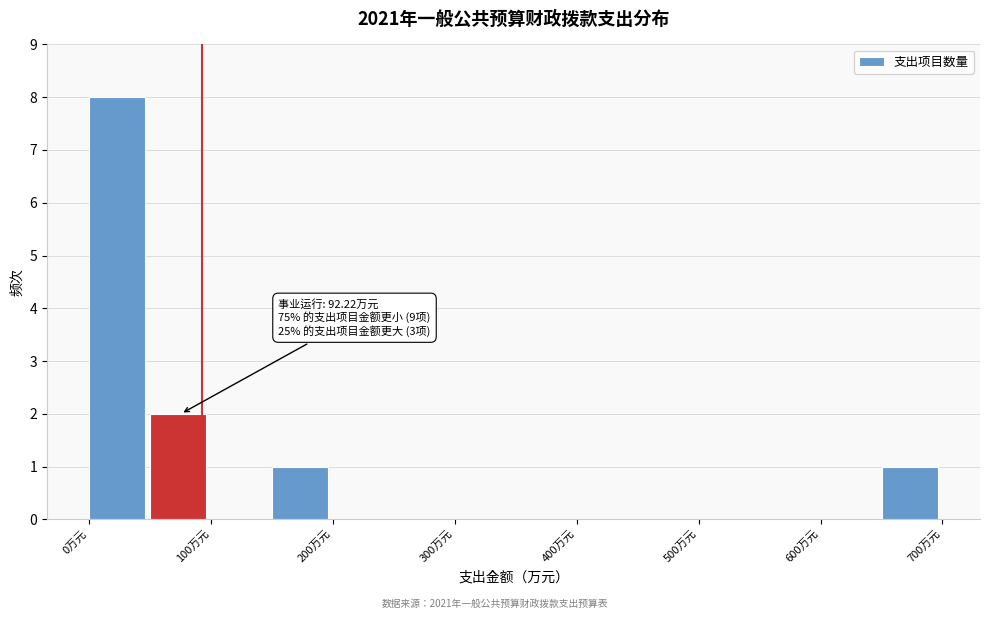

Over which range of the x-axis is the bar tallest?

0 to 50